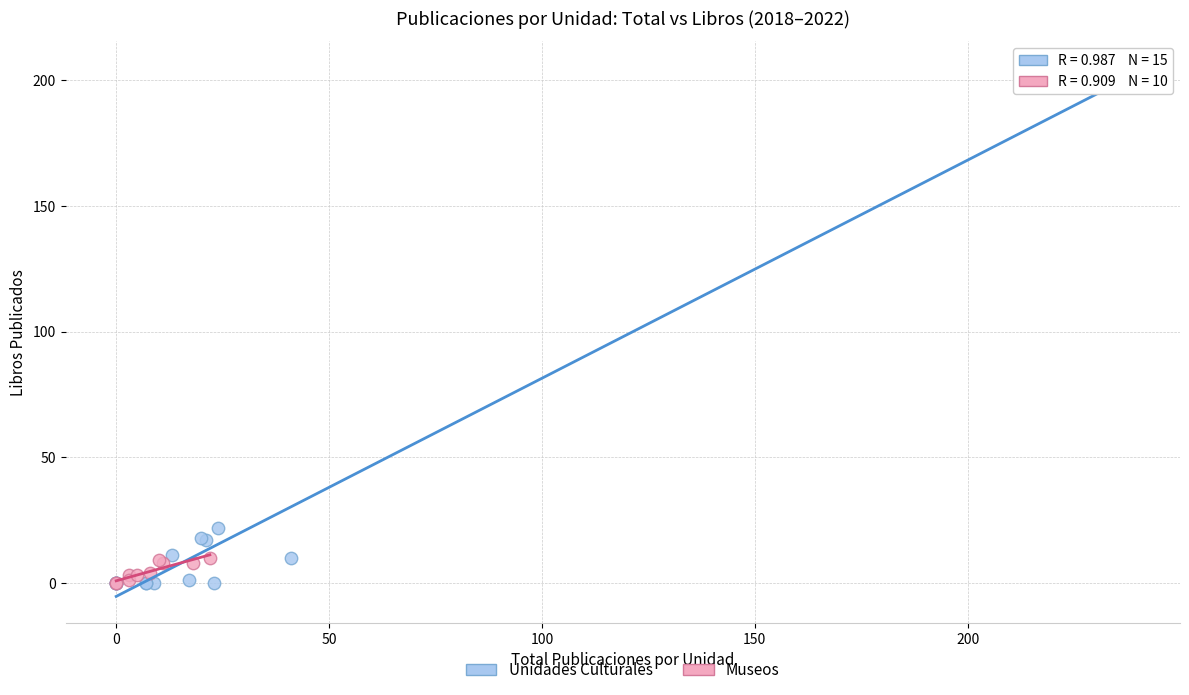

Which series has the widest spread of Y values?

Unidades Culturales